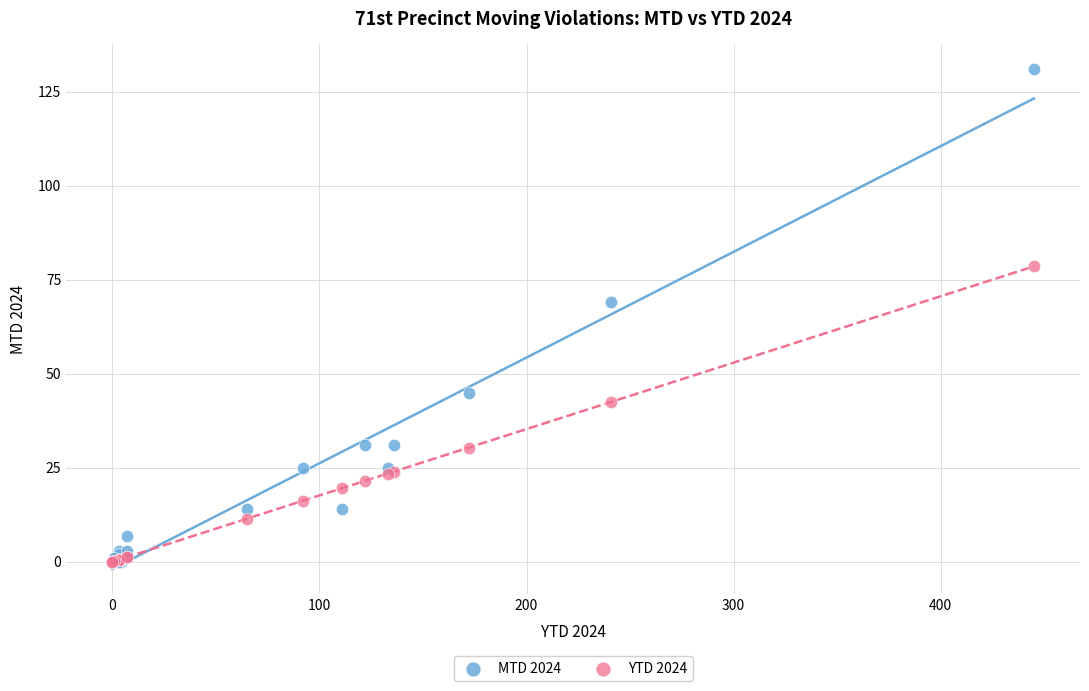

In the YTD 2024 series, what Y value is closest to 39?

42.6